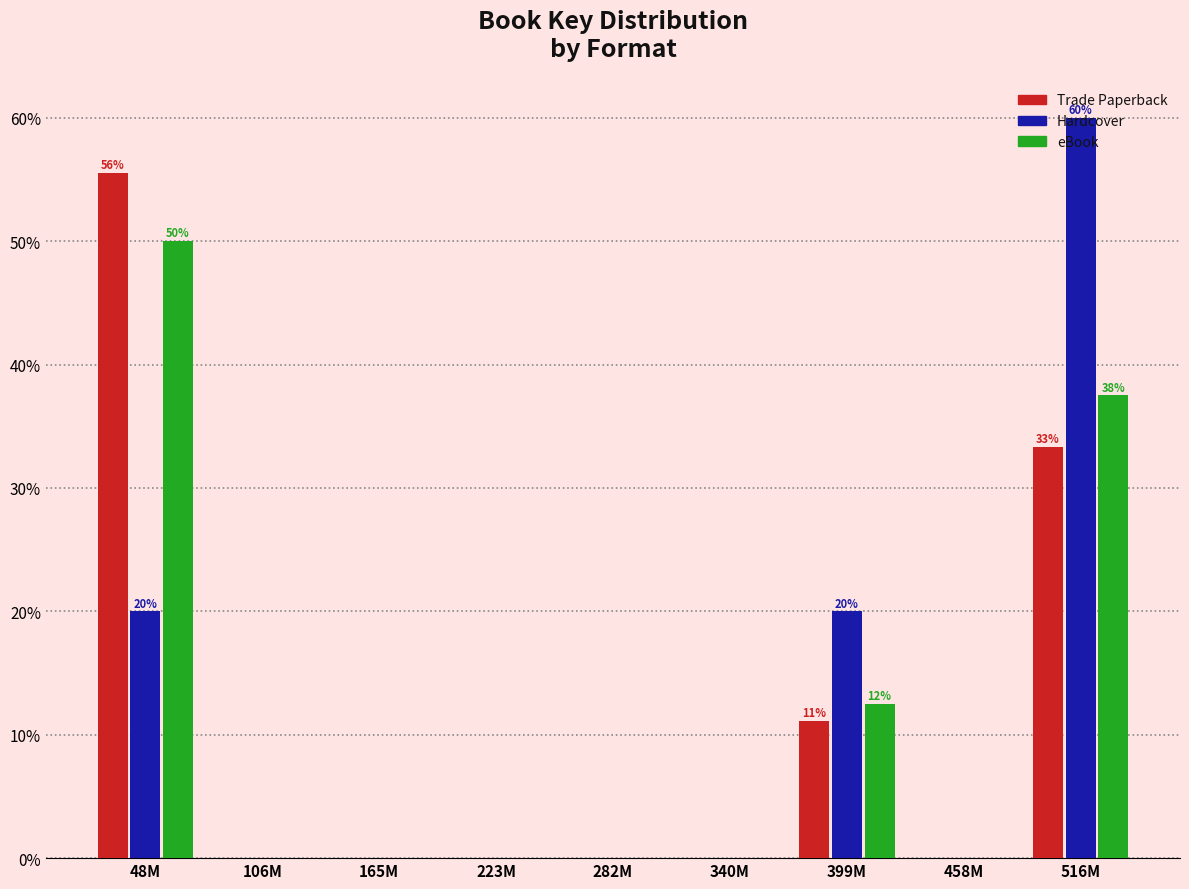

At which category is the sum across all series the highest?

516M